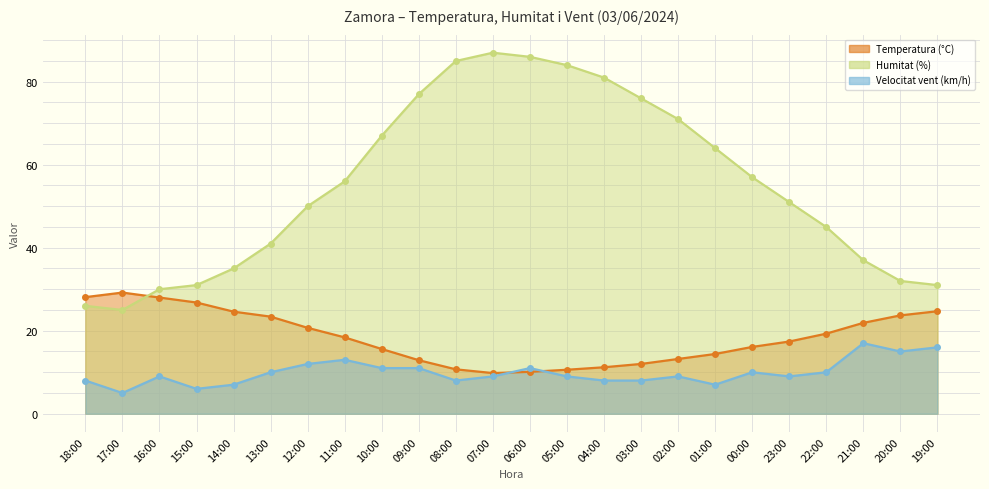

What are all the series names shown in the legend?

Temperatura (°C), Humitat (%), Velocitat vent (km/h)